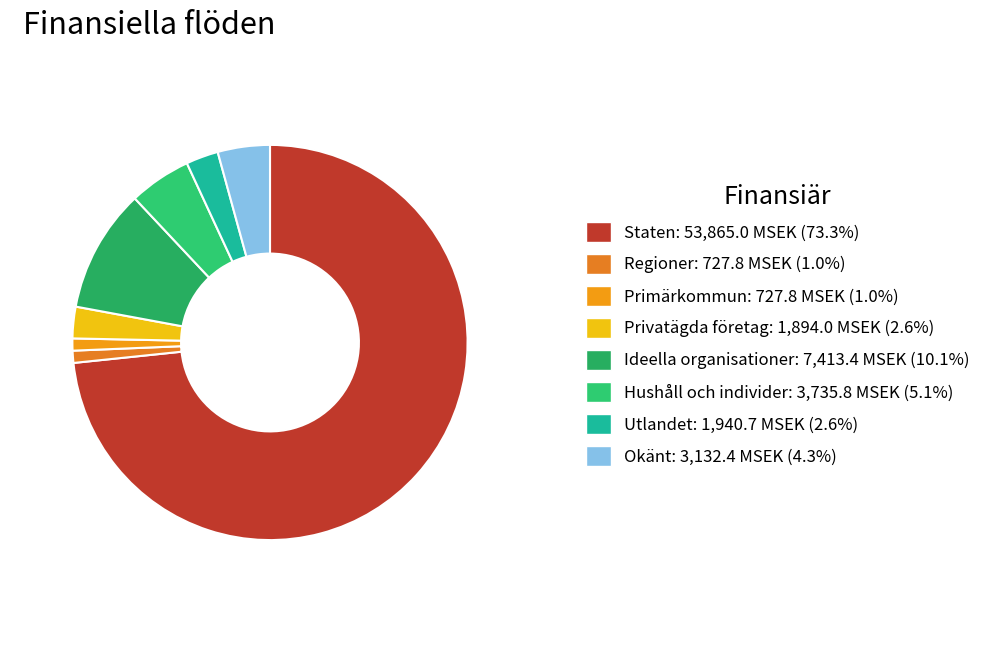

Is there any slice that represents more than half of the pie?

Yes